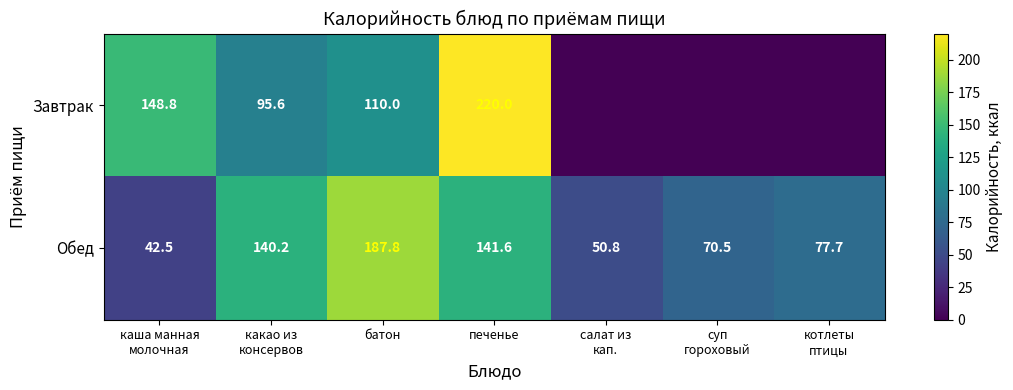

Count the number of categories in the chart.

7